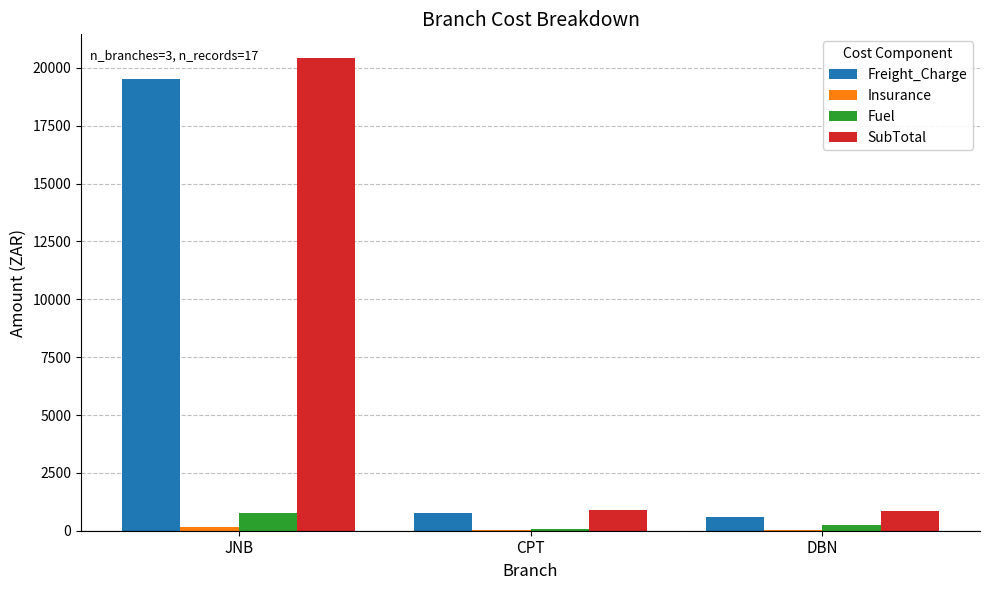

Which series has the largest range (max minus min)?

SubTotal